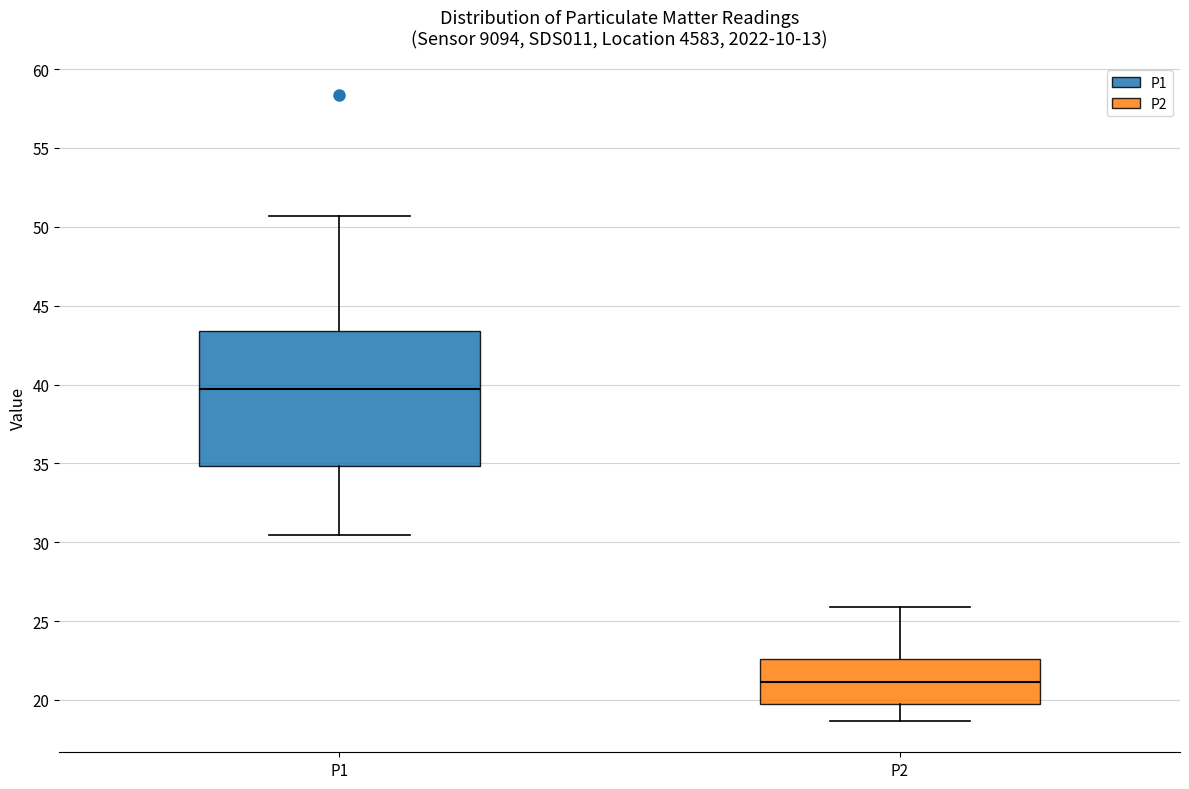

Where does the median line of the box for P2 sit on the y-axis? The values are not printed on the chart, so give them approximately, as read against the axis.

21.0